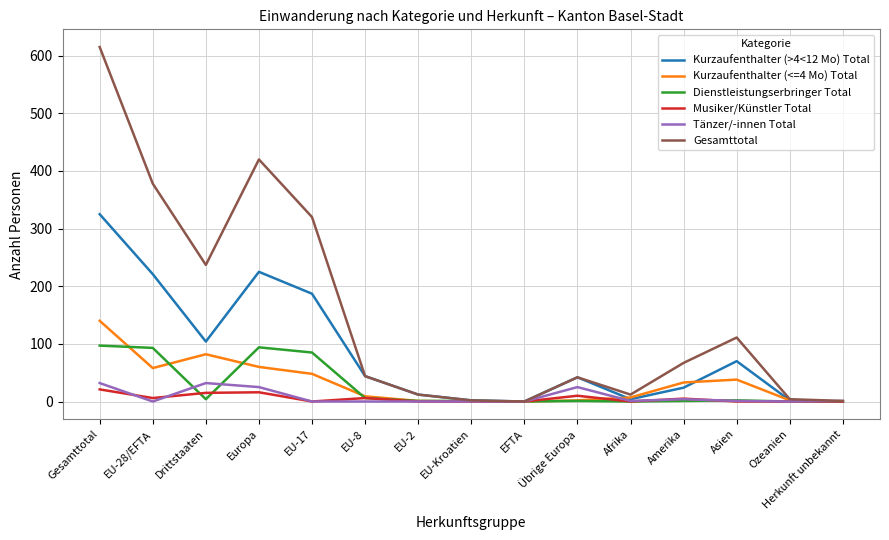

True or false: Dienstleistungserbringer Total has a value of 59 at EU-17.

False